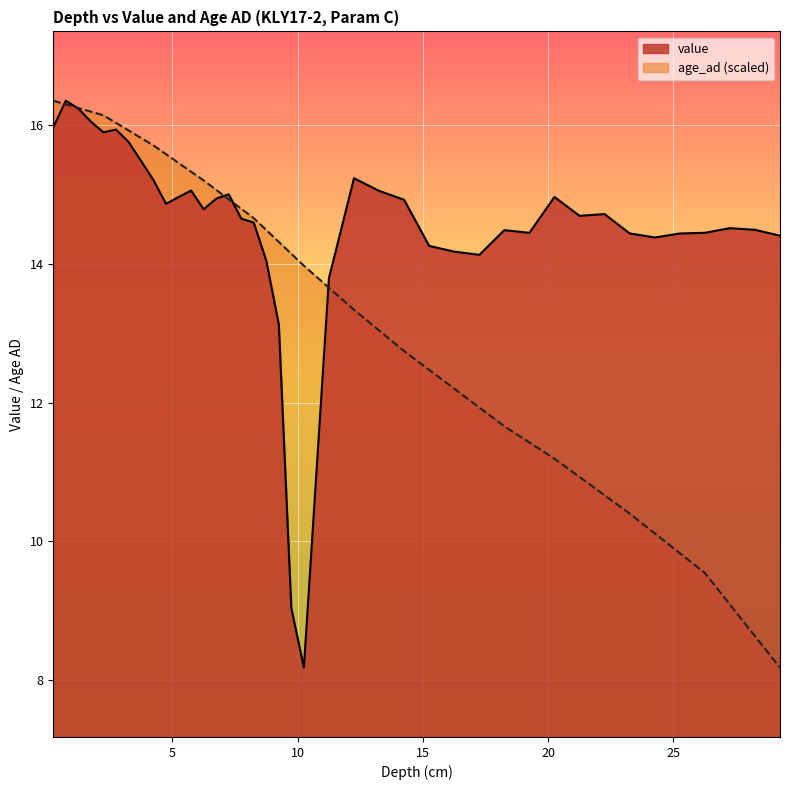

How many data points in depth are above 14?

20